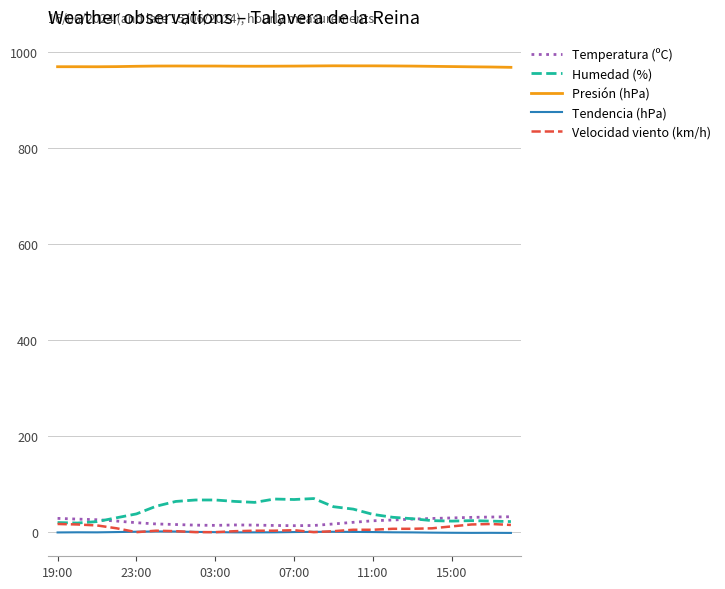

Which series has the largest total across all categories?

Presión (hPa)